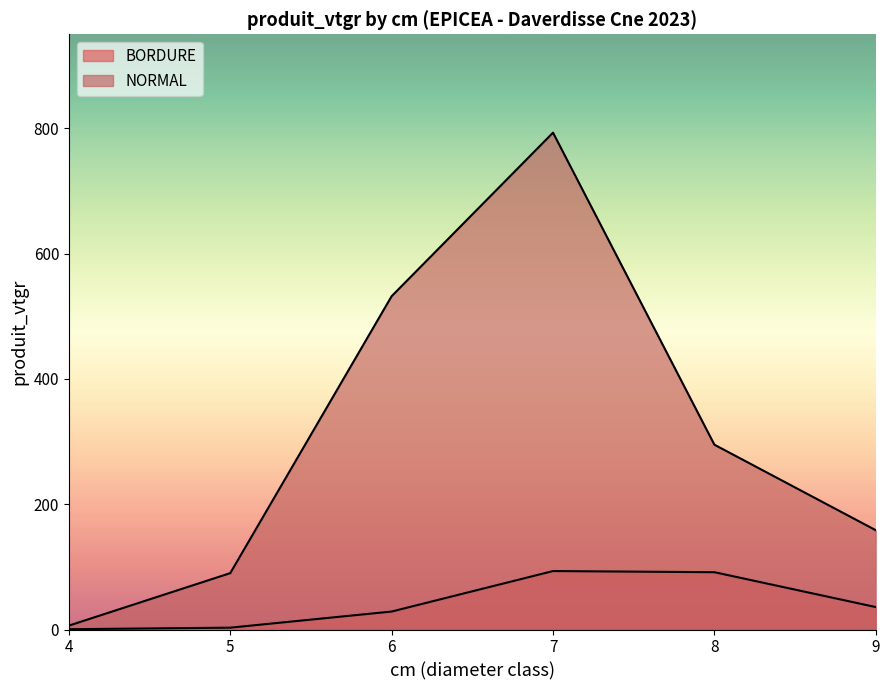

How many interior local peaks does the NORMAL series have?

1